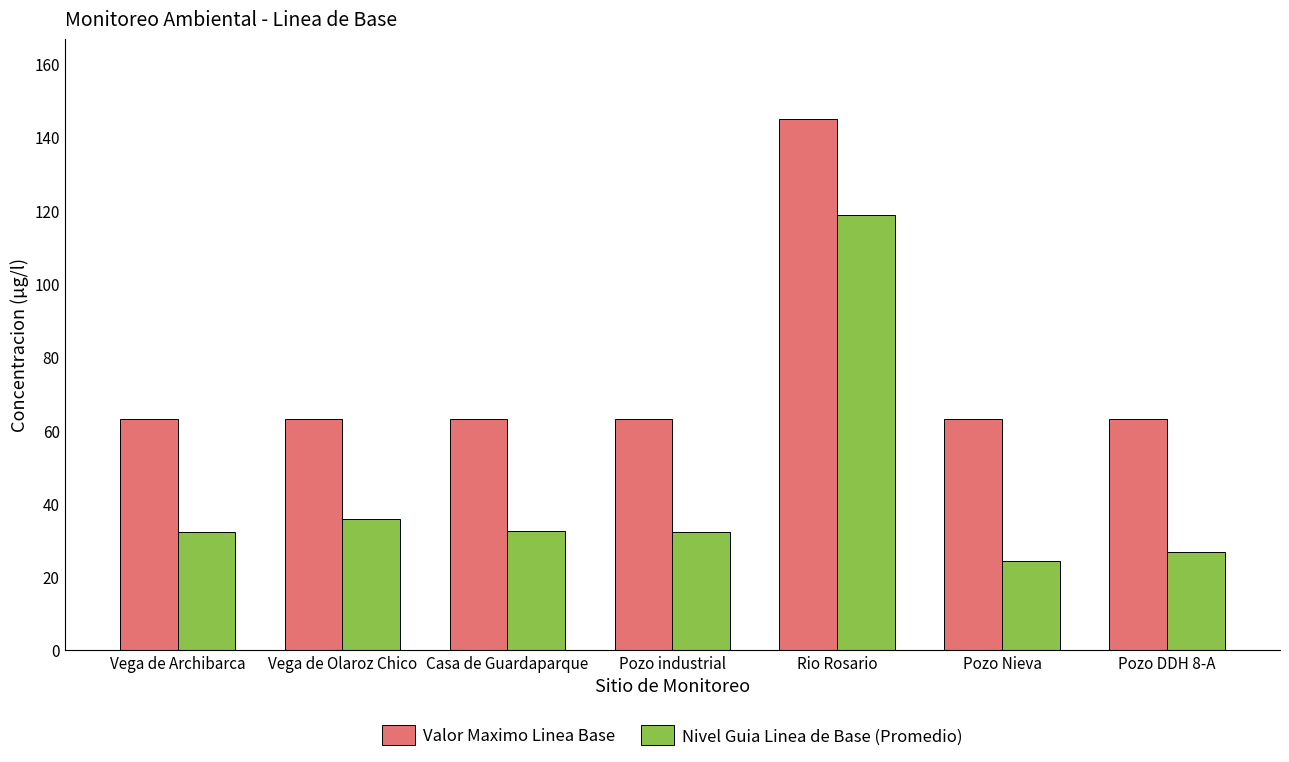

What is the sum of the Nivel Guia Linea de Base (Promedio) values at Vega de Archibarca and Vega de Olaroz Chico?

68.3